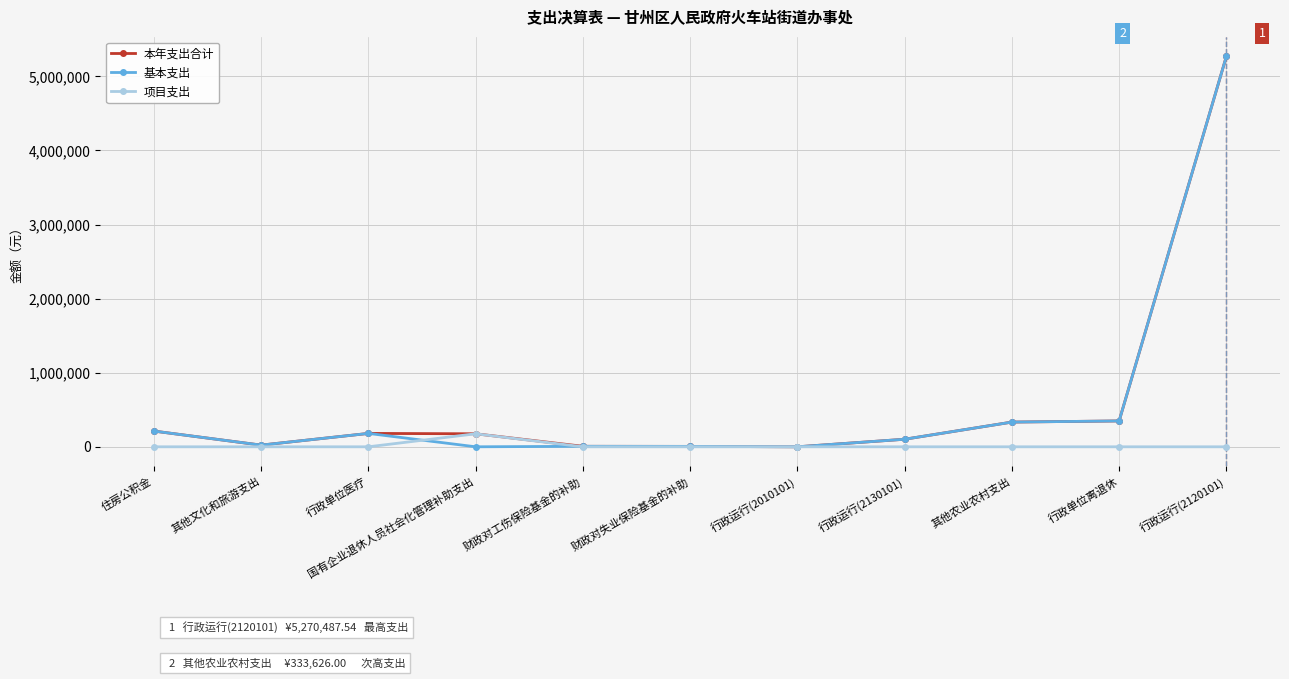

How many lines are shown in the chart?

3